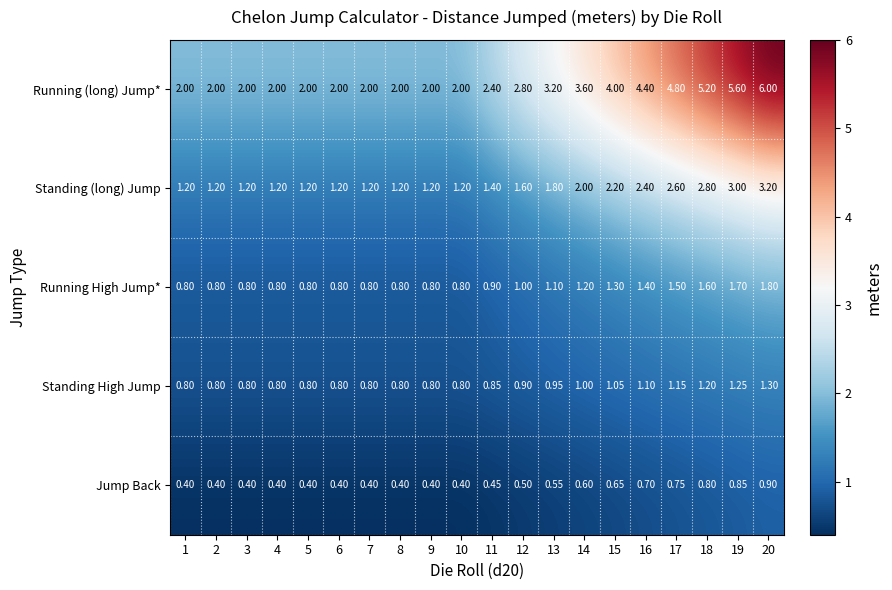

At 16, list the series in order from largest to smallest.

Running (long) Jump*, Standing (long) Jump, Running High Jump*, Standing High Jump, Jump Back